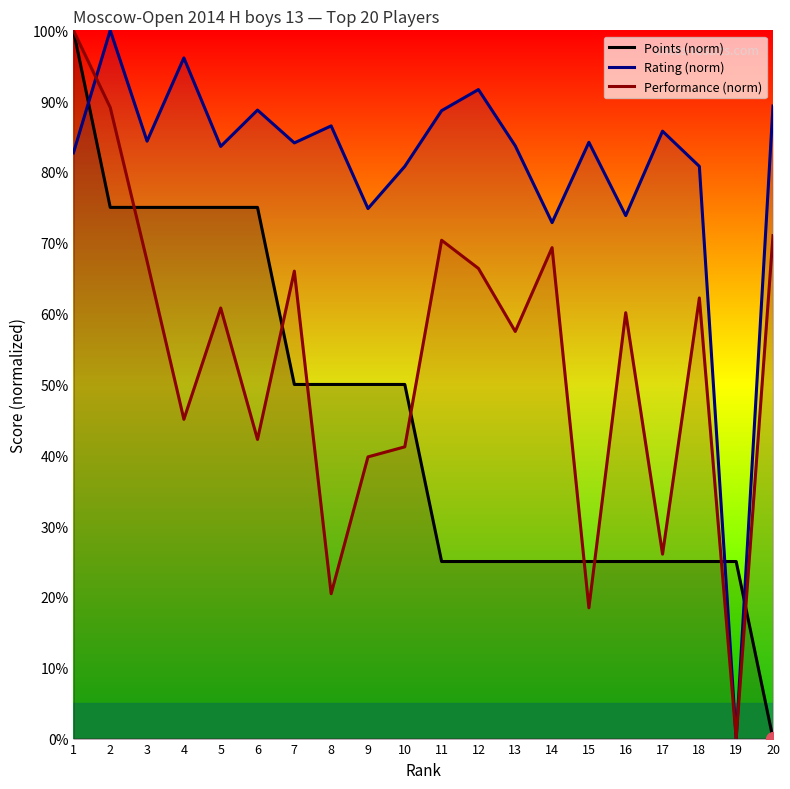

Reading right to left, list all the values displayed in this chart.

Points (norm): 20=0.0	19=25.0	18=25.0	17=25.0	16=25.0	15=25.0	14=25.0	13=25.0	12=25.0	11=25.0	10=50.0	9=50.0	8=50.0	7=50.0	6=75.0	5=75.0	4=75.0	3=75.0	2=75.0	1=100.0
Rating (norm): 20=89.3	19=0.0	18=80.8	17=85.8	16=73.8	15=84.2	14=72.8	13=83.7	12=91.6	11=88.7	10=80.8	9=74.8	8=86.5	7=84.1	6=88.7	5=83.6	4=96.1	3=84.4	2=100.0	1=82.7
Performance (norm): 20=71.0	19=0.0	18=62.2	17=26.0	16=60.1	15=18.5	14=69.3	13=57.5	12=66.4	11=70.4	10=41.2	9=39.8	8=20.5	7=66.0	6=42.2	5=60.8	4=45.1	3=67.4	2=89.1	1=100.0